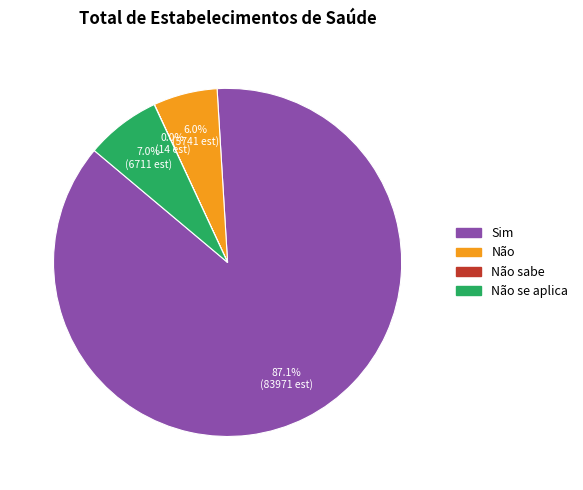

Is there a majority slice in this chart?

Yes